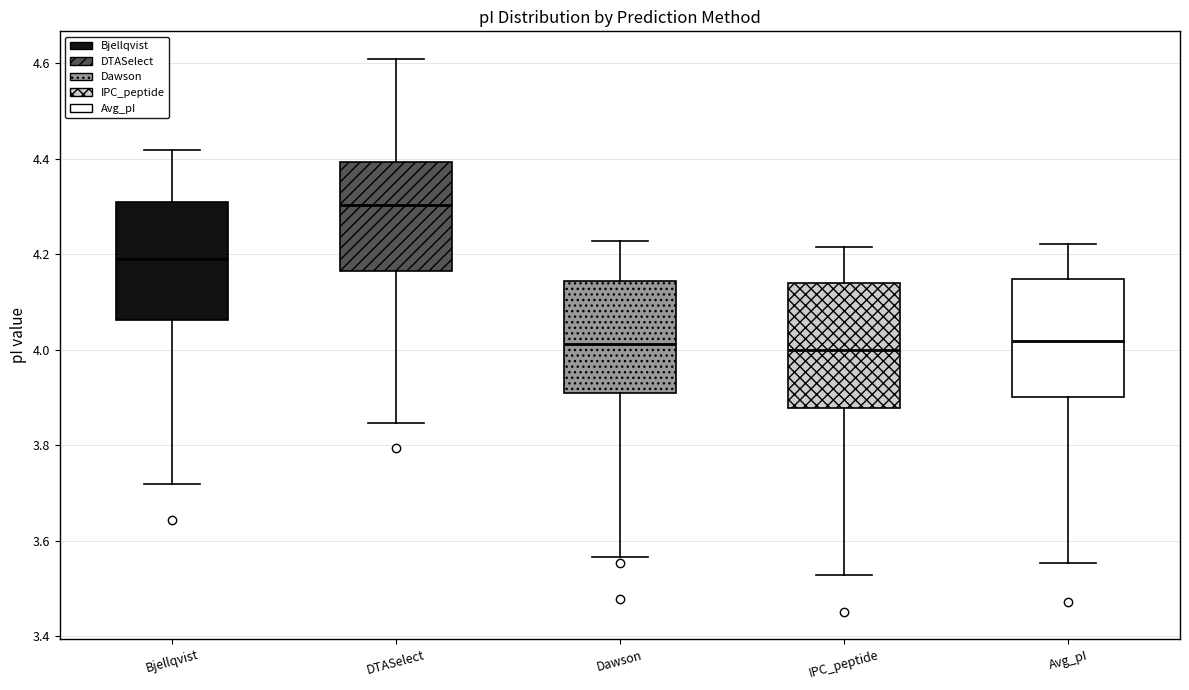

Reading left to right, read every box against the y-axis: the position of its median line, the range the box covers, and the ends of its whiskers. The values are not printed on the chart, so give them approximately, as read against the axis.

Bjellqvist: median 4.20, box 4.06 to 4.32, whiskers 3.72 to 4.42
DTASelect: median 4.30, box 4.16 to 4.40, whiskers 3.84 to 4.60
Dawson: median 4.02, box 3.90 to 4.14, whiskers 3.56 to 4.22
IPC_peptide: median 4.00, box 3.88 to 4.14, whiskers 3.52 to 4.22
Avg_pI: median 4.02, box 3.90 to 4.14, whiskers 3.56 to 4.22